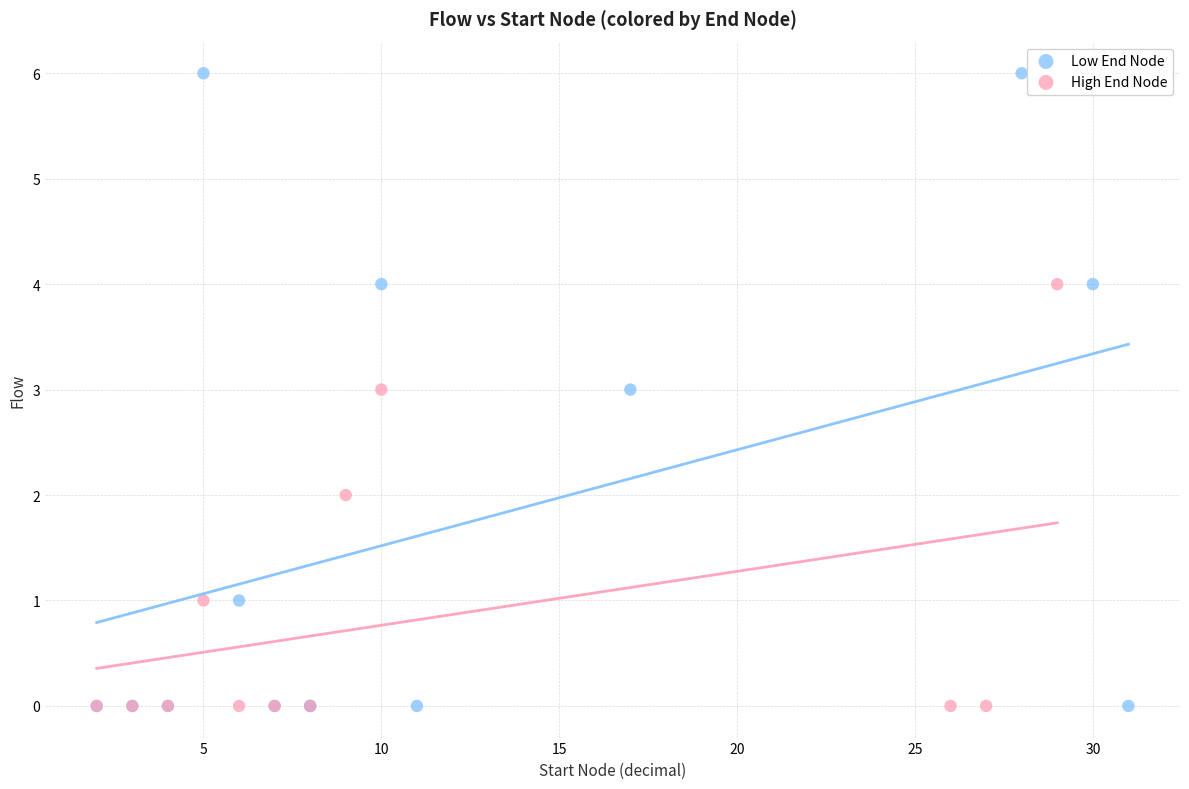

Which series reaches the maximum Y coordinate?

Low End Node